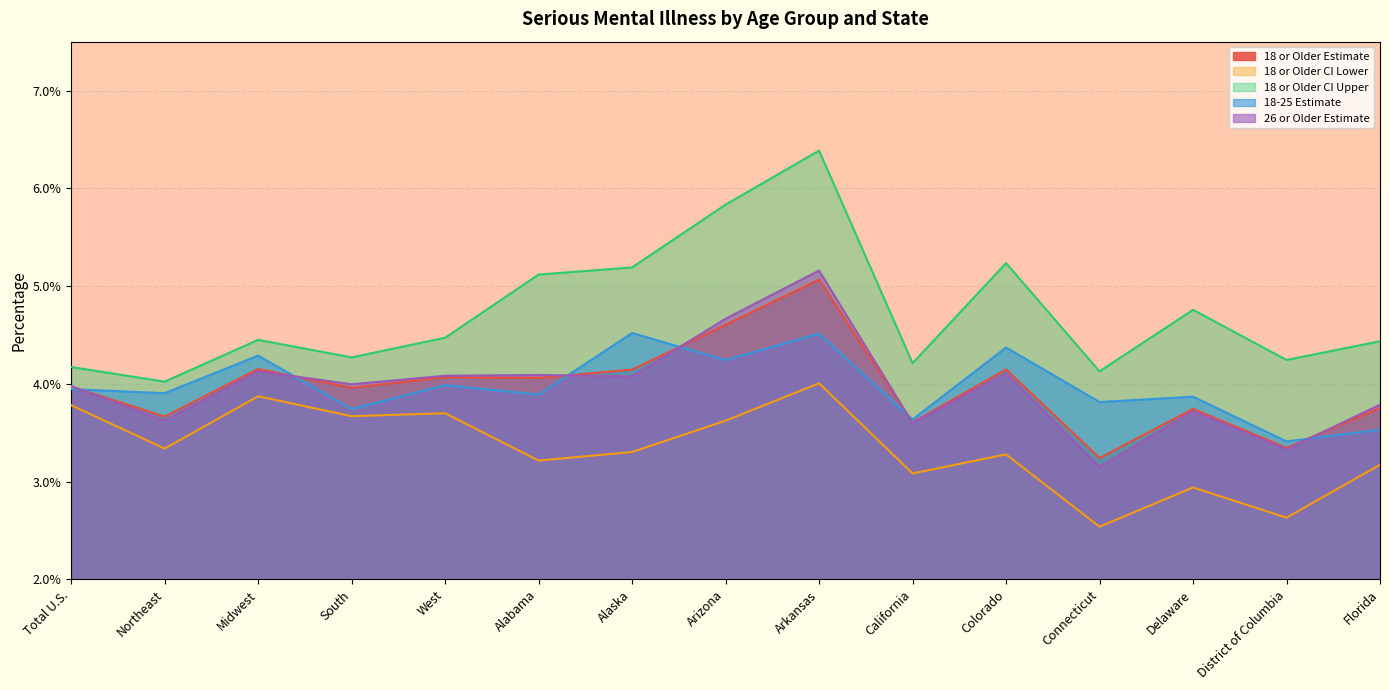

Which series changed the most between Connecticut and District of Columbia?

18-25 Estimate